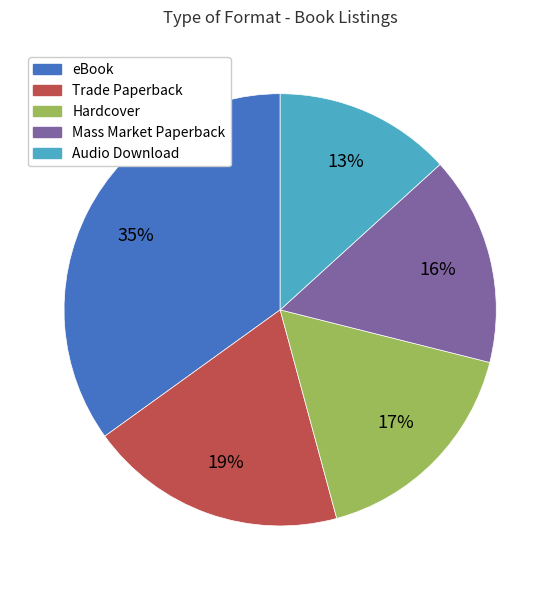

Is there any slice that represents more than half of the pie?

No